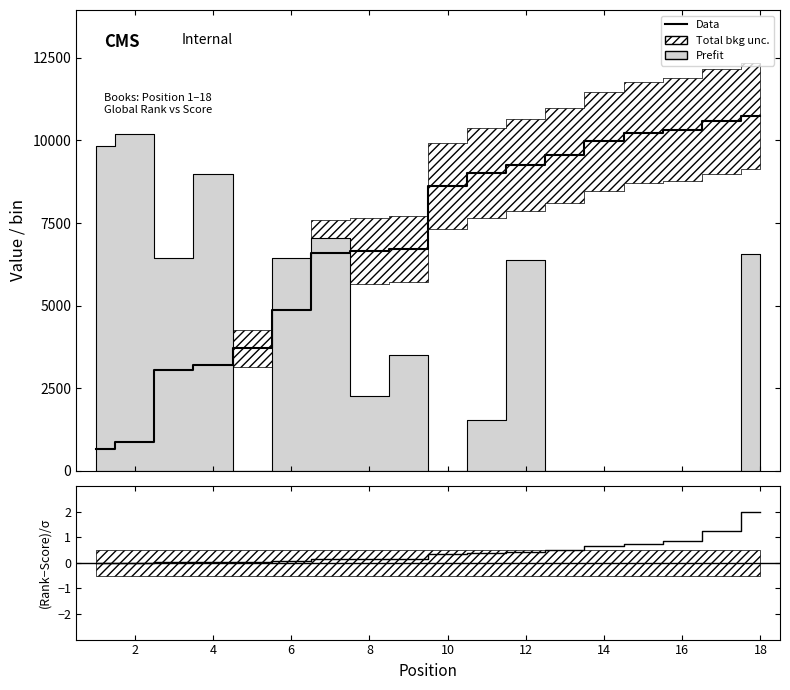

True or false: (Rank-Score)/Score and Data cross at least once.

False